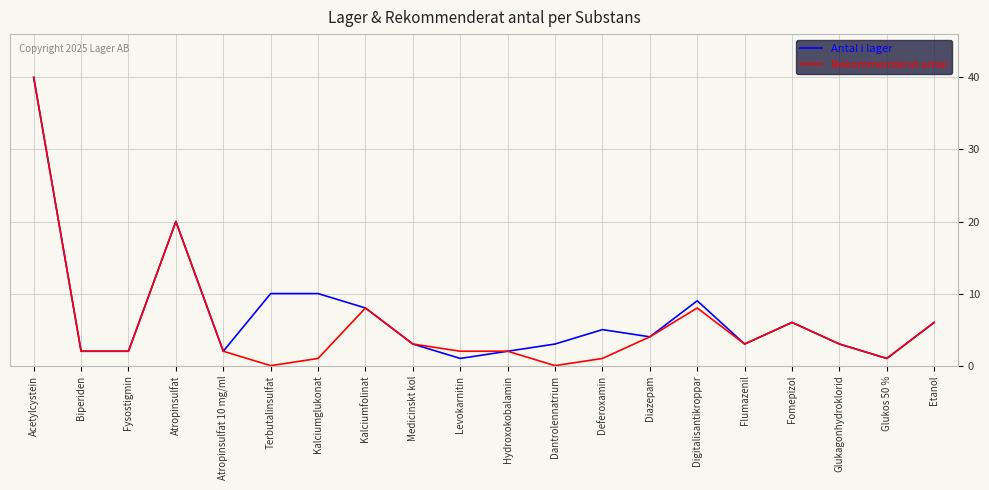

How many lines are shown in the chart?

2